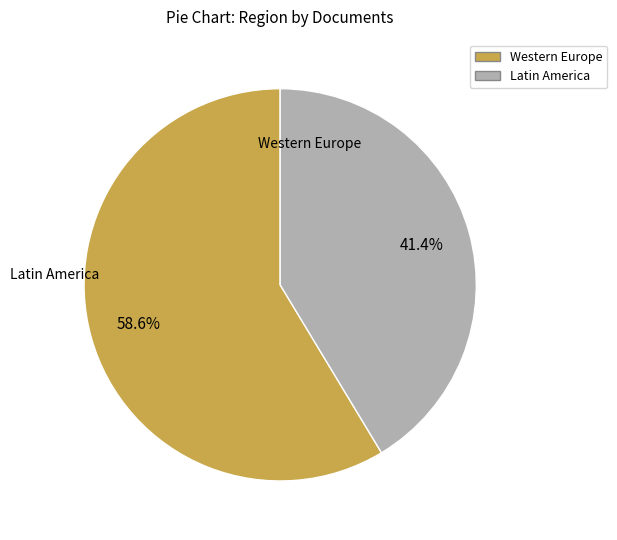

Which category has the biggest portion of the pie?

Western Europe